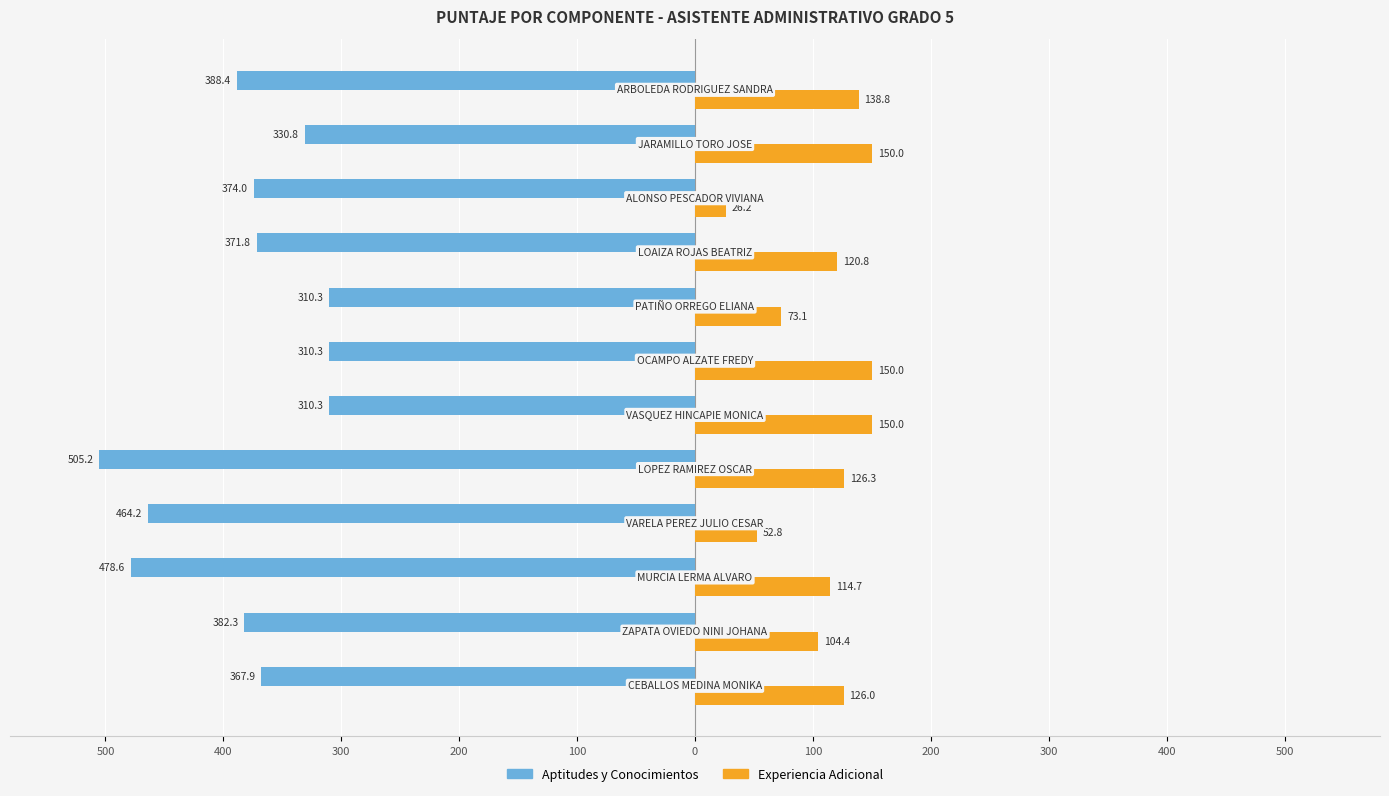

What are all the series names shown in the legend?

Aptitudes y Conocimientos, Experiencia Adicional